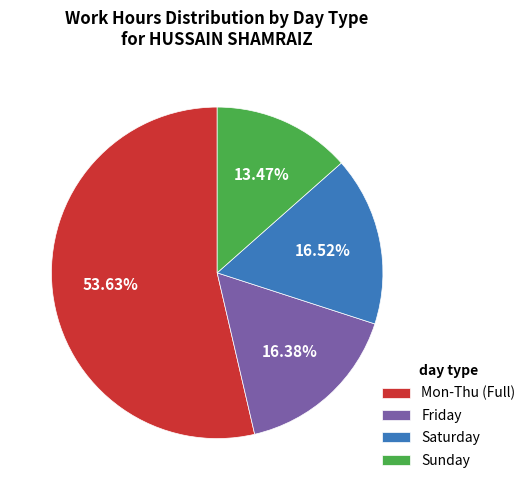

How many slices are in this pie chart?

4